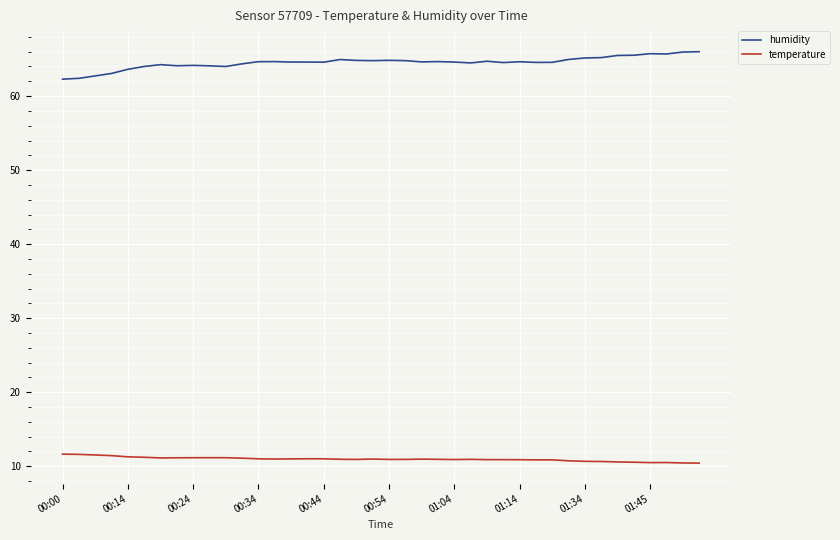

Rank the series by their average value, from highest to lowest.

humidity, temperature